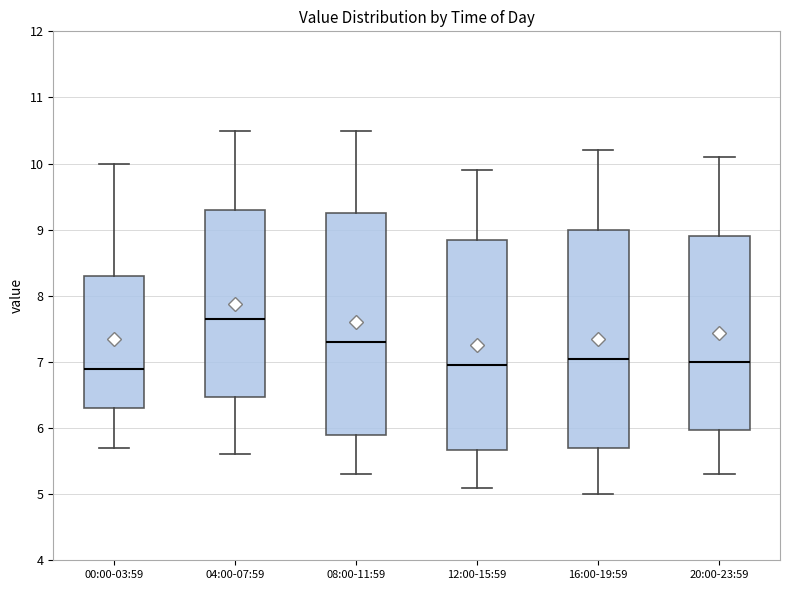

Which box's median line is the highest?

04:00-07:59